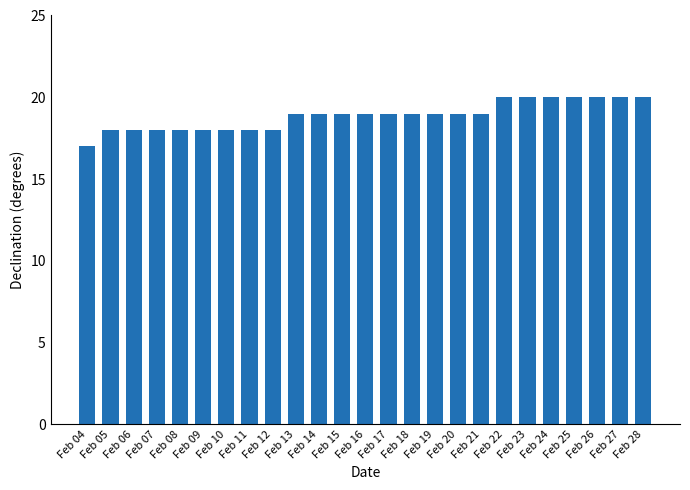

What is the smallest value displayed?

17